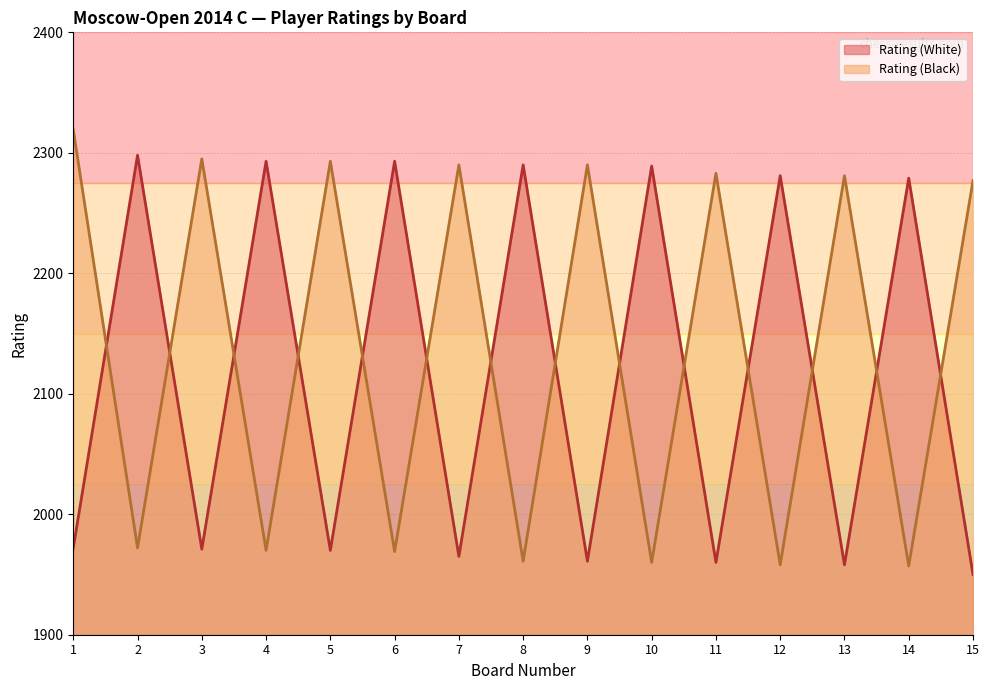

Where does the Rating (White) series first go above 1972?

2